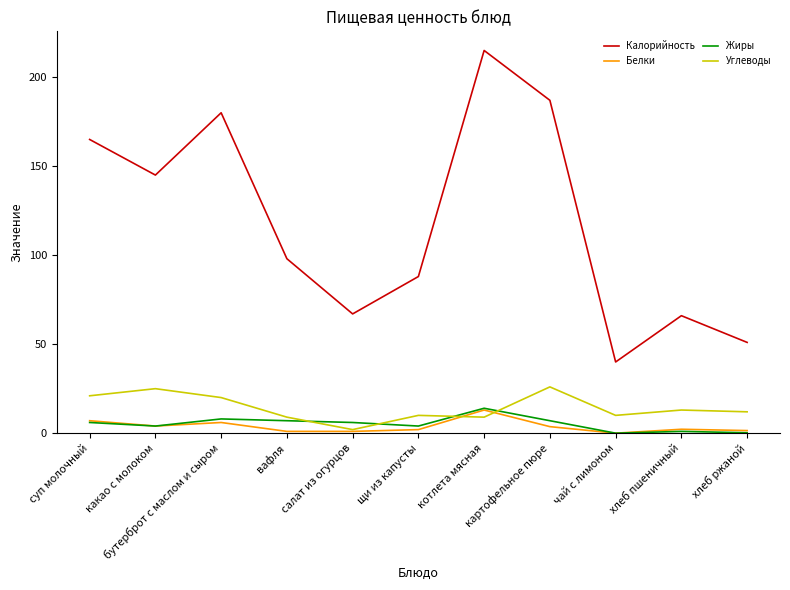

Which series ends up on top after the final intersection of Углеводы and Белки?

Углеводы